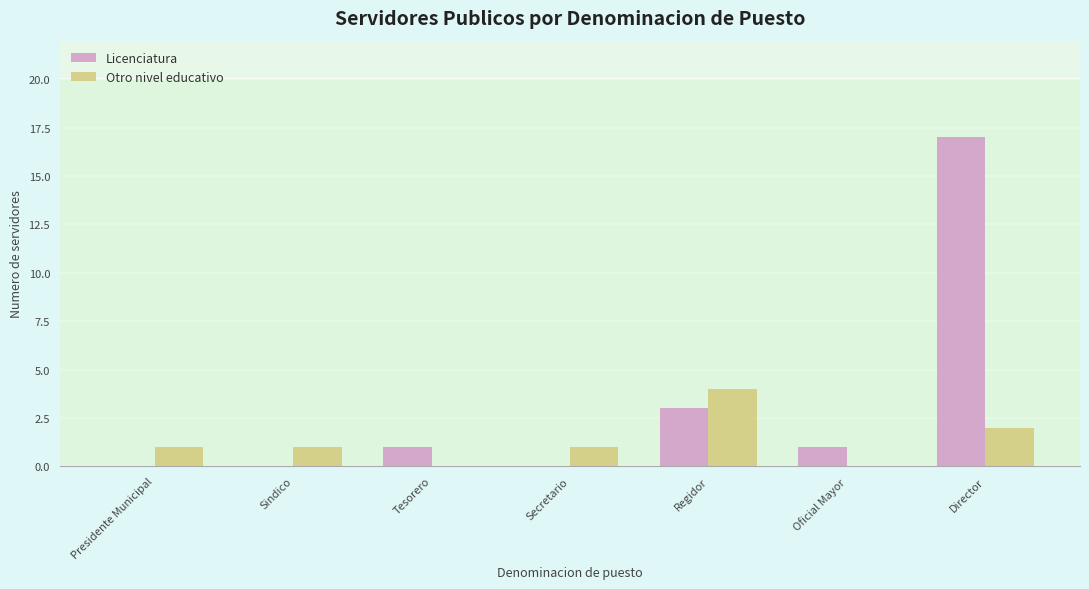

How many categories are shown in the chart?

7